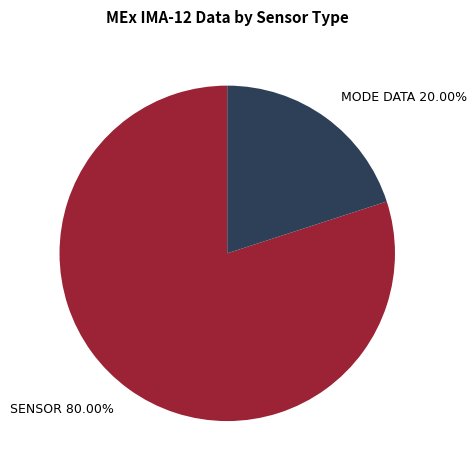

Rank the categories by value from lowest to highest.

MODE DATA, SENSOR